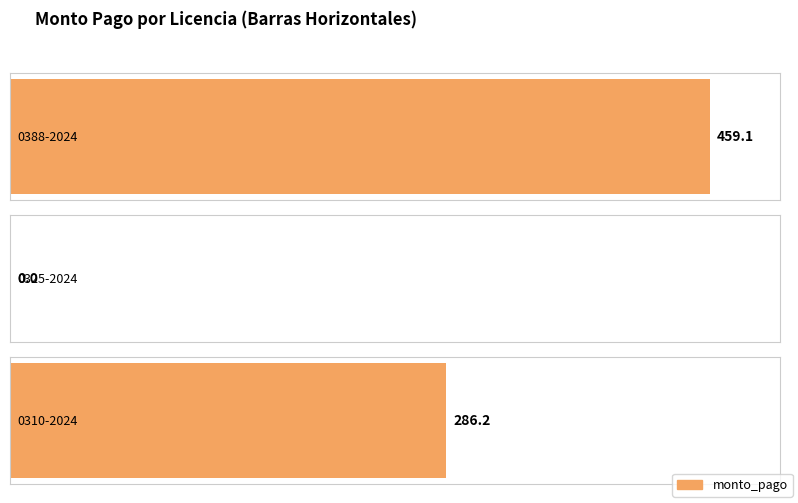

The chart shows a value of 741.8 at 0388-2024. True or false?

False